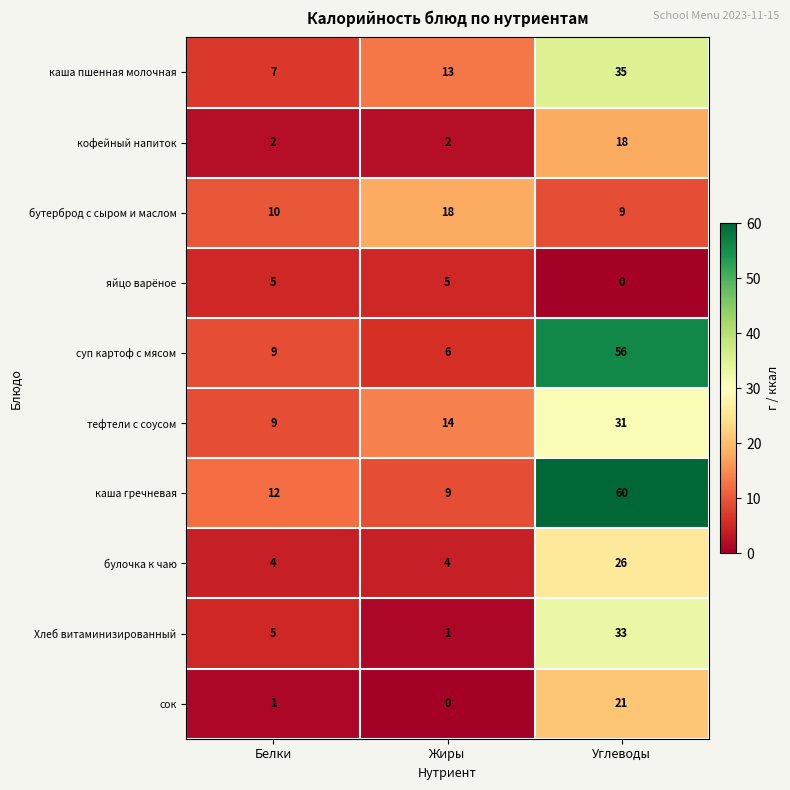

The каша гречневая series shows 15 at Жиры. True or false?

False